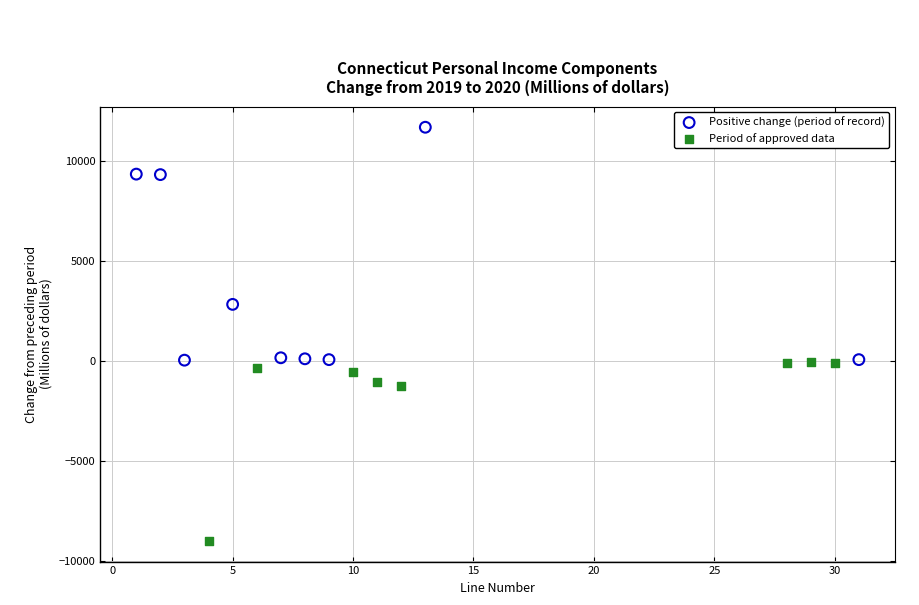

Which series has the widest spread of Y values?

Positive change (period of record)